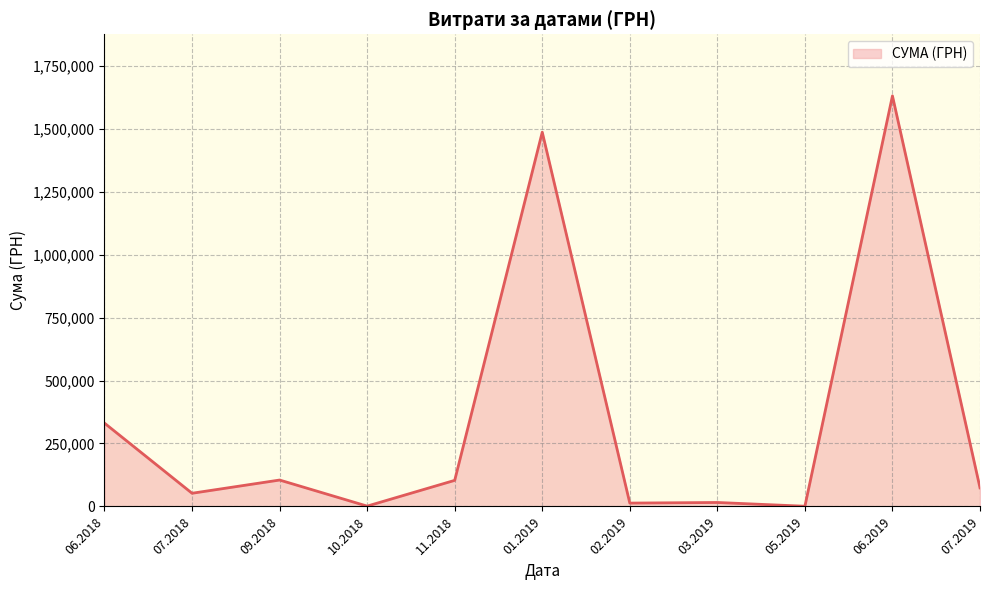

What is the greatest value displayed?

1630052.7